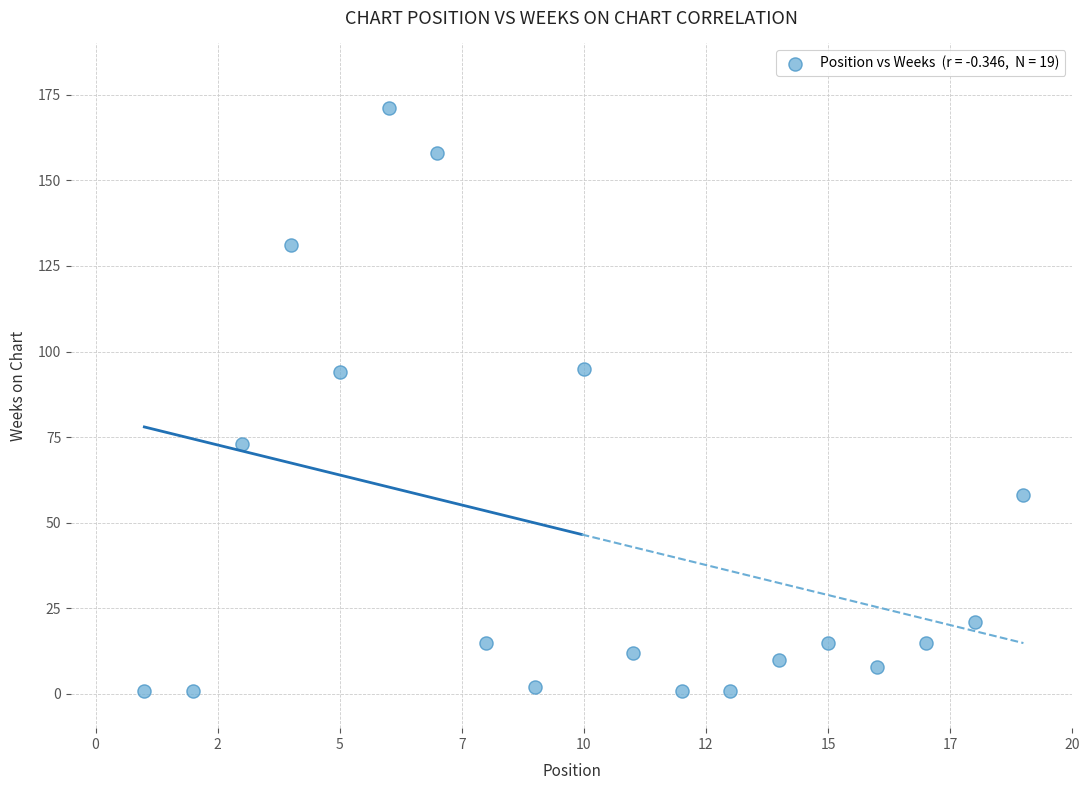

What is the range of Y values (max minus min)?

170